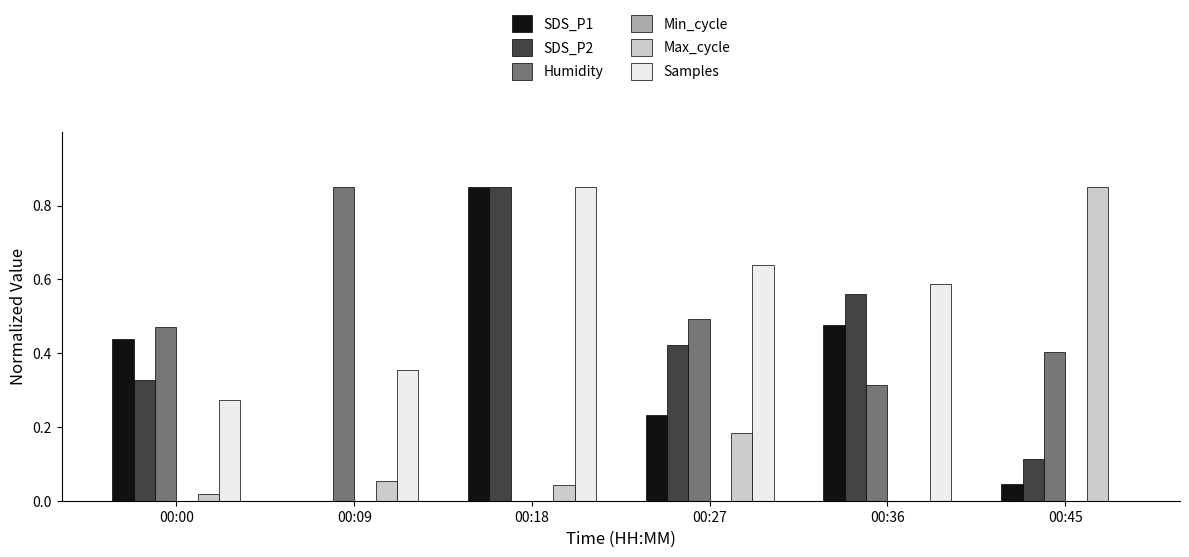

How many values in Max_cycle are above zero?

5